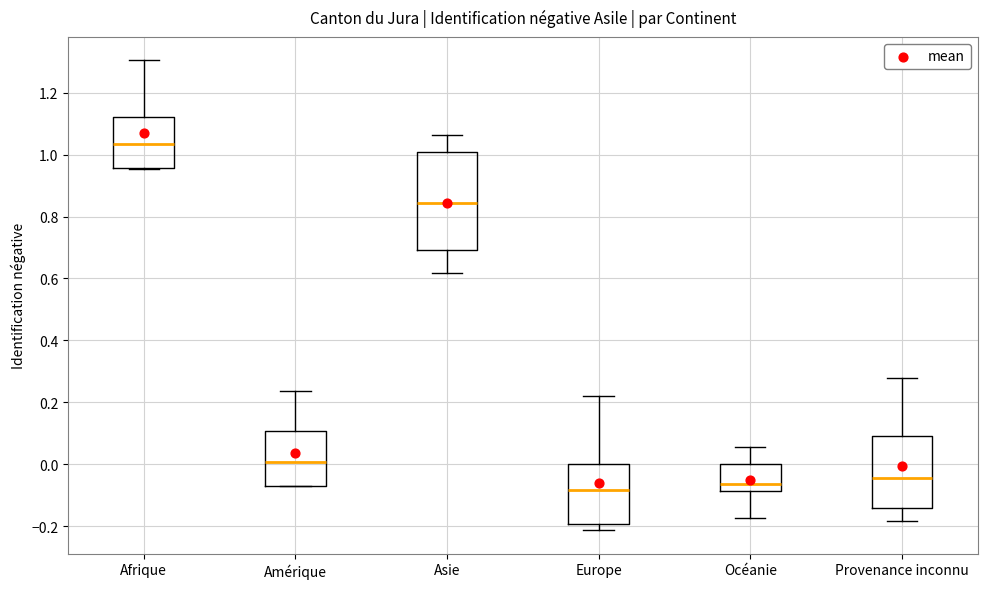

Comparing the boxes themselves (not the whiskers), which one is the tallest?

Asie